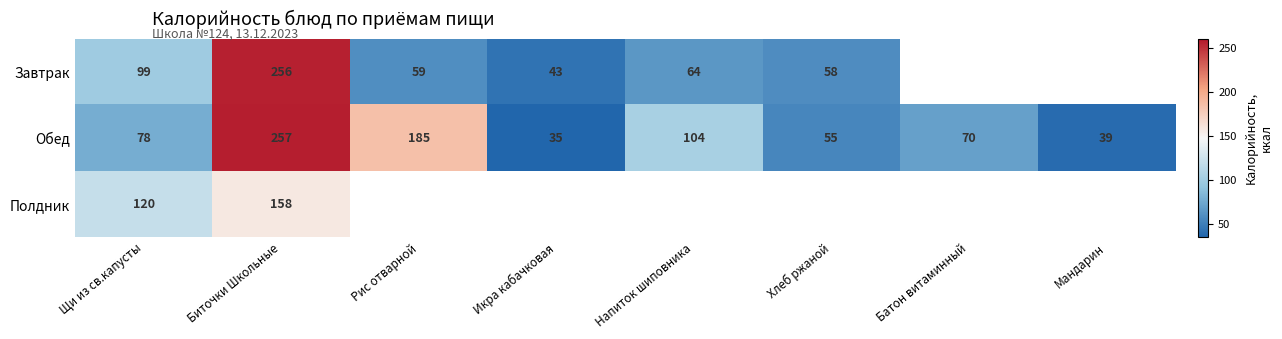

Is the value of Завтрак at Хлеб ржаной greater than the value of Полдник at Биточки Школьные?

No